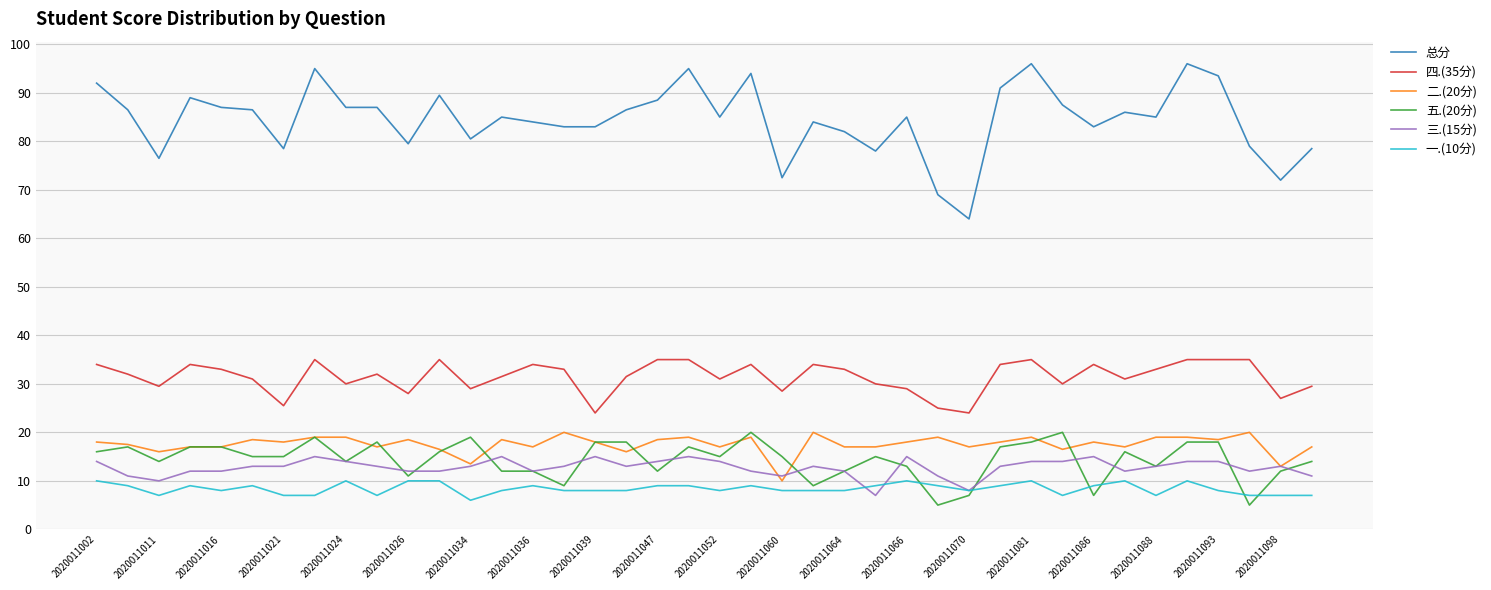

True or false: 二.(20分) and 四.(35分) intersect in this chart.

False